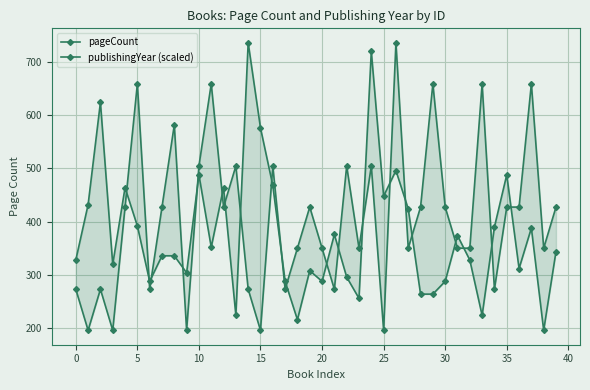

How many interior local valleys does the pageCount series have?

12